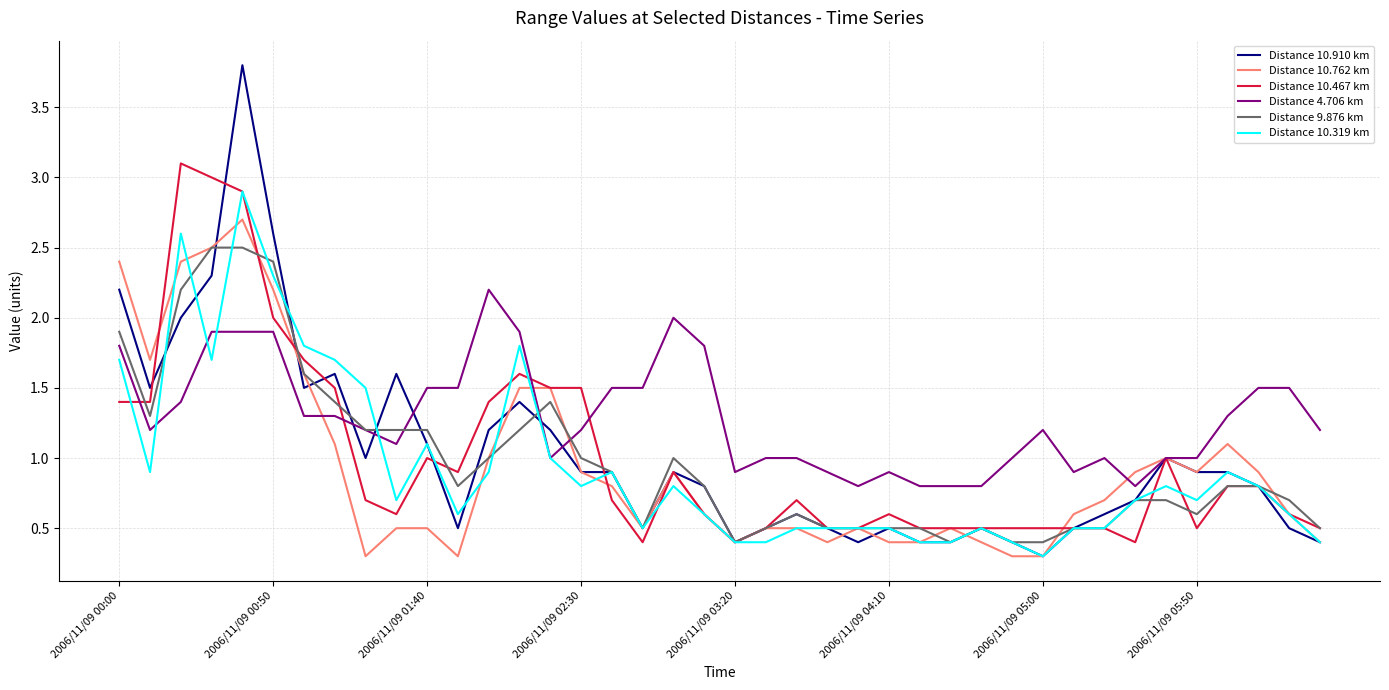

What are all the series names shown in the legend?

Distance 10.910 km, Distance 10.762 km, Distance 10.467 km, Distance 4.706 km, Distance 9.876 km, Distance 10.319 km